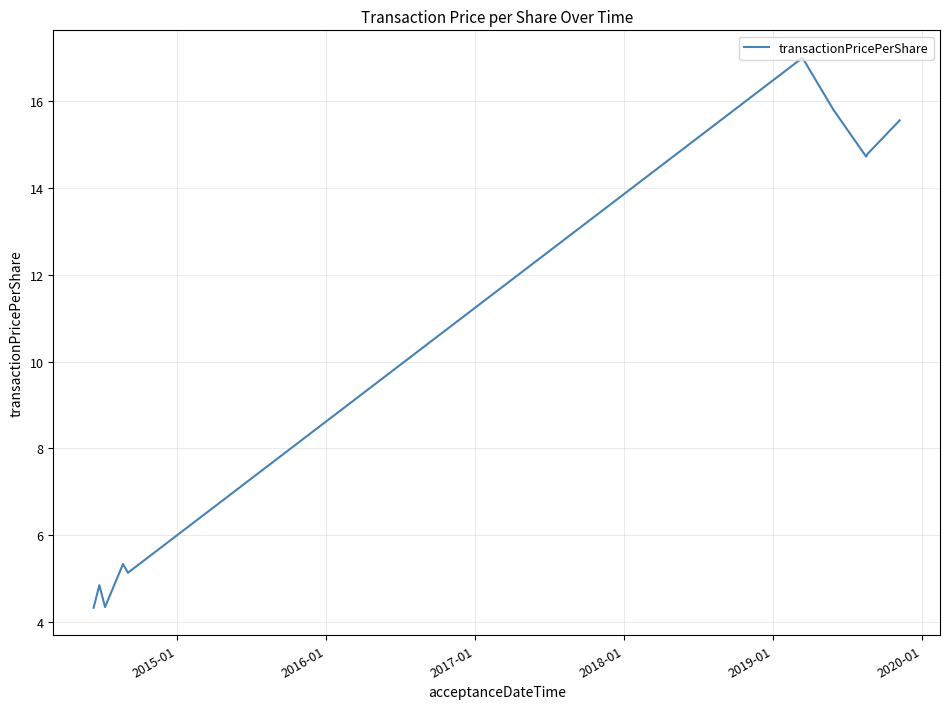

What is the difference between the maximum and minimum values?

12.7